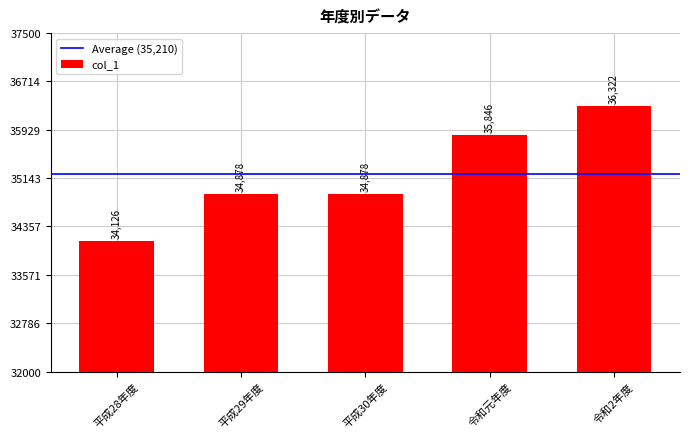

At which category does the chart reach its peak across all series?

令和2年度